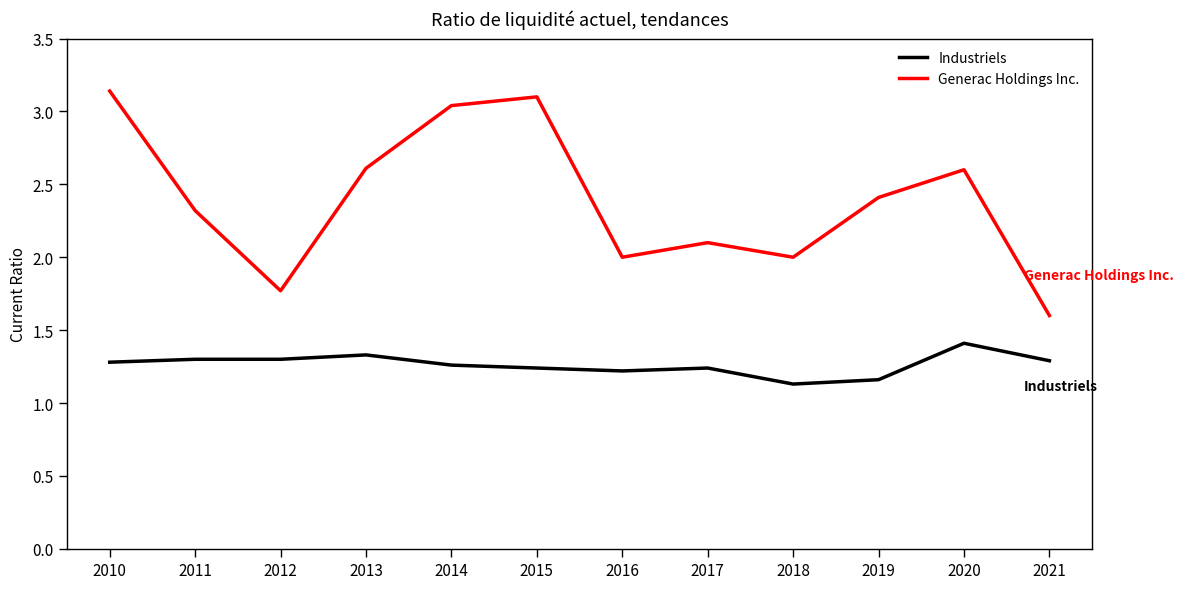

At 2013, list the series in order from smallest to largest.

Industriels, Generac Holdings Inc.